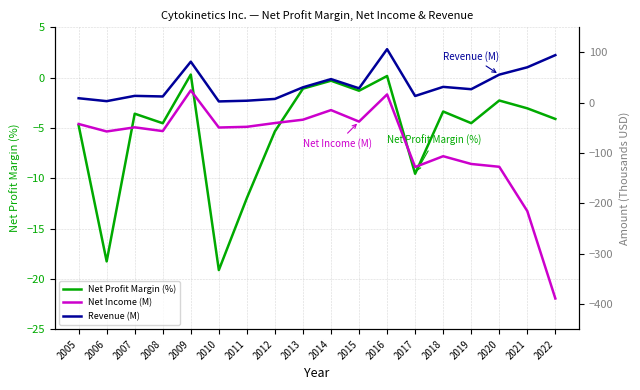

At which label does Net Income (M) first exceed -48?

2005